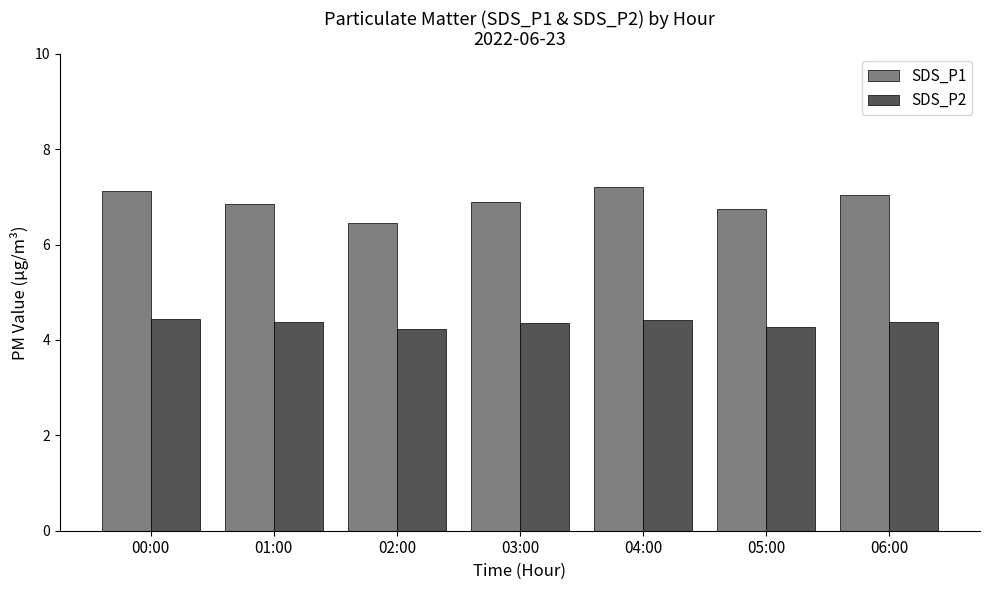

List the series in order of their peak value, highest first.

SDS_P1, SDS_P2